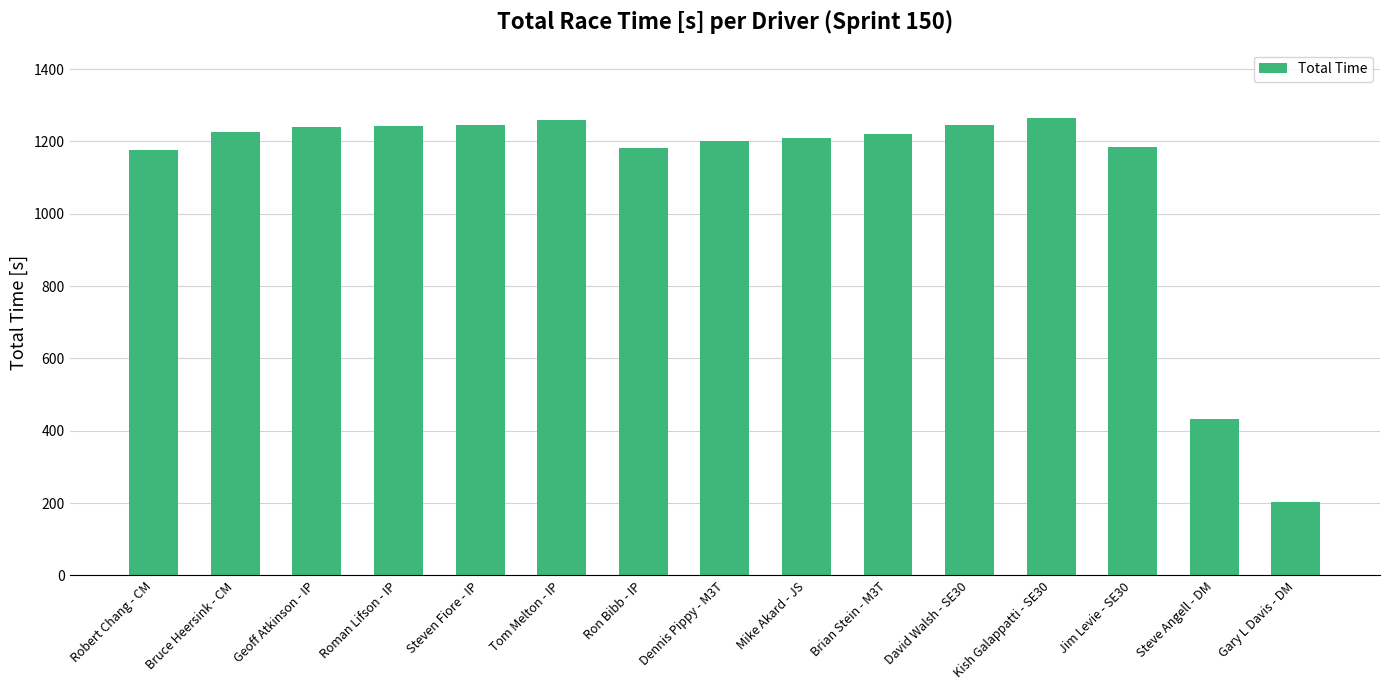

What is the minimum value shown in the chart?

202.9